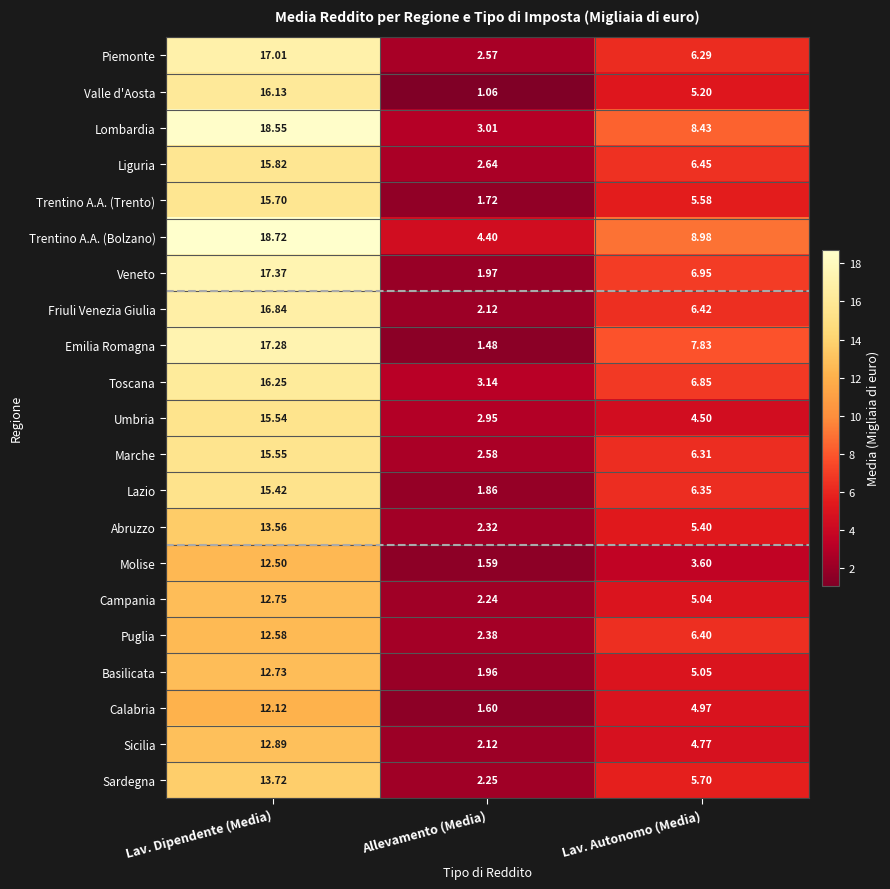

At which label does Trentino A.A. (Bolzano) reach its minimum?

Allevamento (Media)